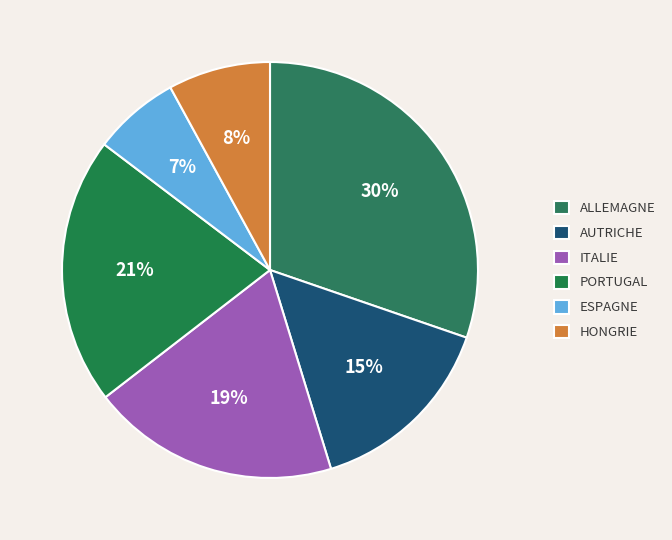

Count the number of slices in the pie.

6